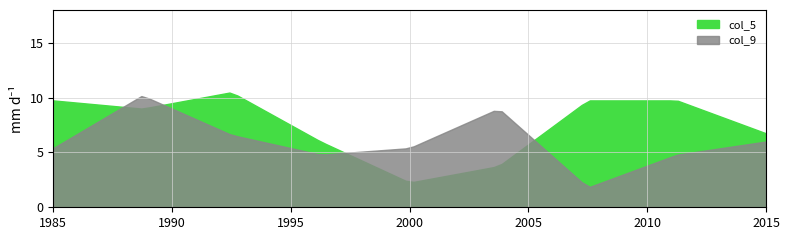

What is the difference between the highest and lowest values at 4?

1